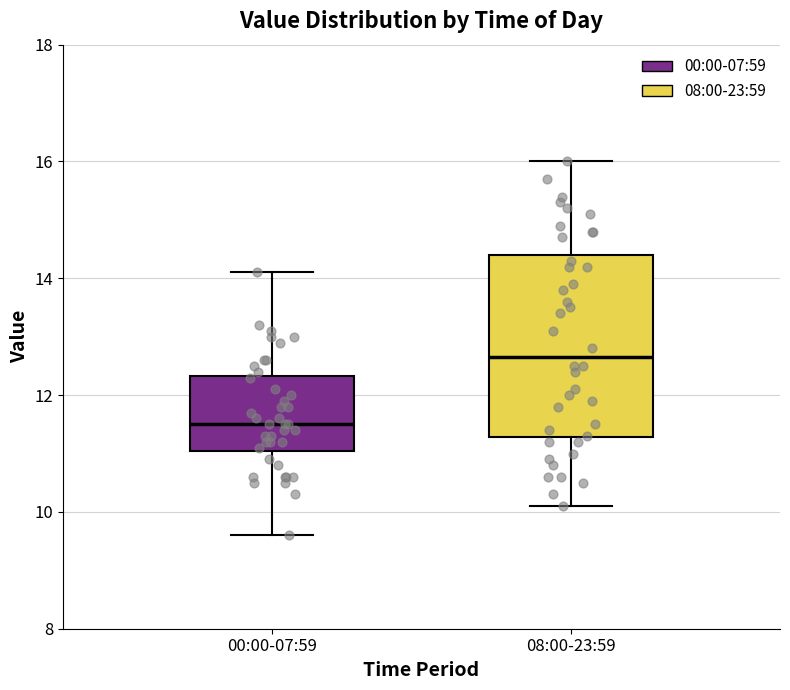

Reading left to right, read every box against the y-axis: the position of its median line, the range the box covers, and the ends of its whiskers. The values are not printed on the chart, so give them approximately, as read against the axis.

00:00-07:59: median 11.6, box 11.0 to 12.4, whiskers 9.6 to 14.2
08:00-23:59: median 12.6, box 11.2 to 14.4, whiskers 10.2 to 16.0